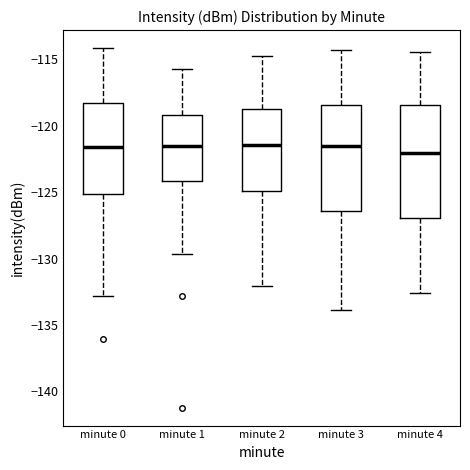

Which box is the tallest, from its lower edge to its upper edge?

minute 4